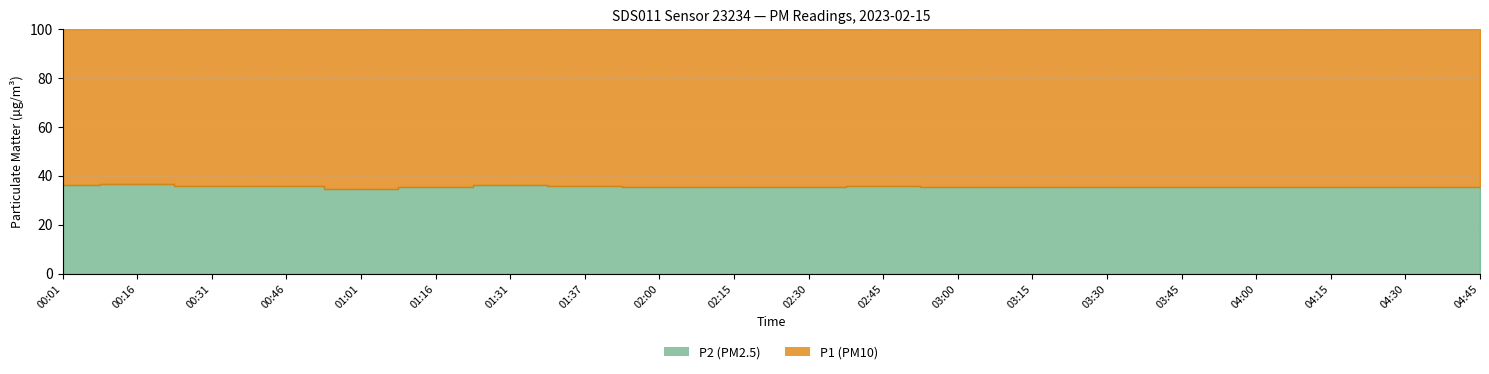

Is the value of P2 at 03:45 greater than the value of P1 at 01:16?

No